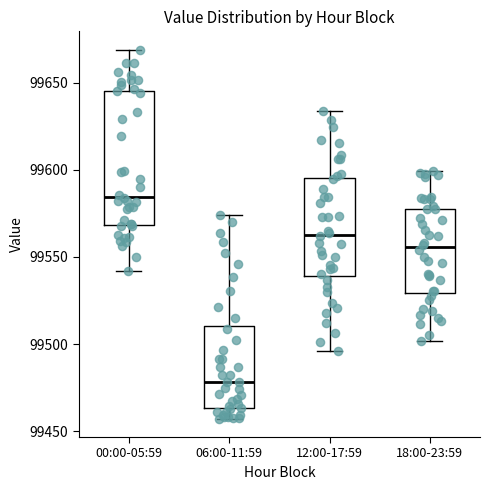

Which box has the lowest median line?

06:00-11:59